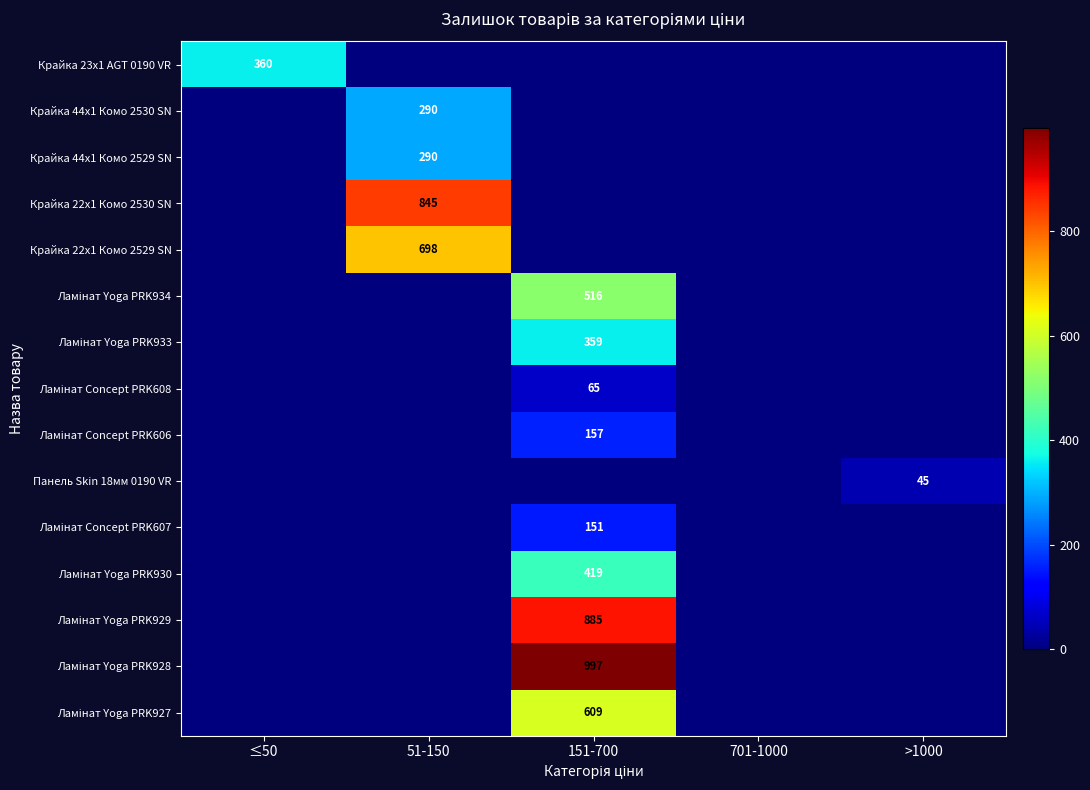

Is it true that Крайка 44x1 Комо 2530 SN equals 427 at 51-150?

False